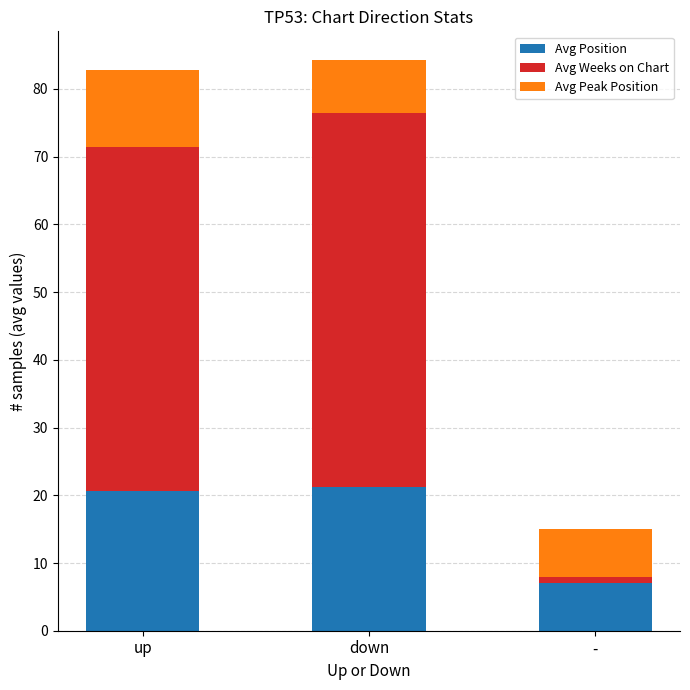

How many bars are there in total?

3